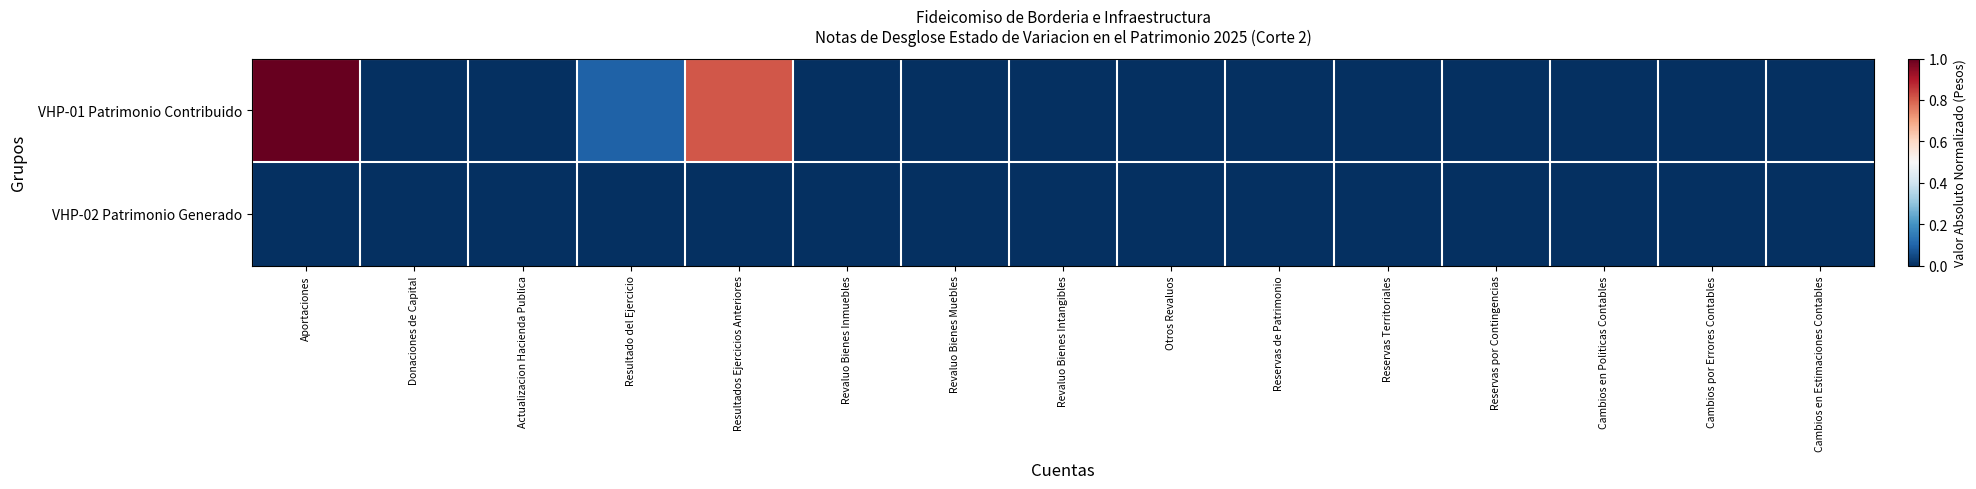

List the series in order of their overall mean, highest first.

VHP-01 Patrimonio Contribuido, VHP-02 Patrimonio Generado